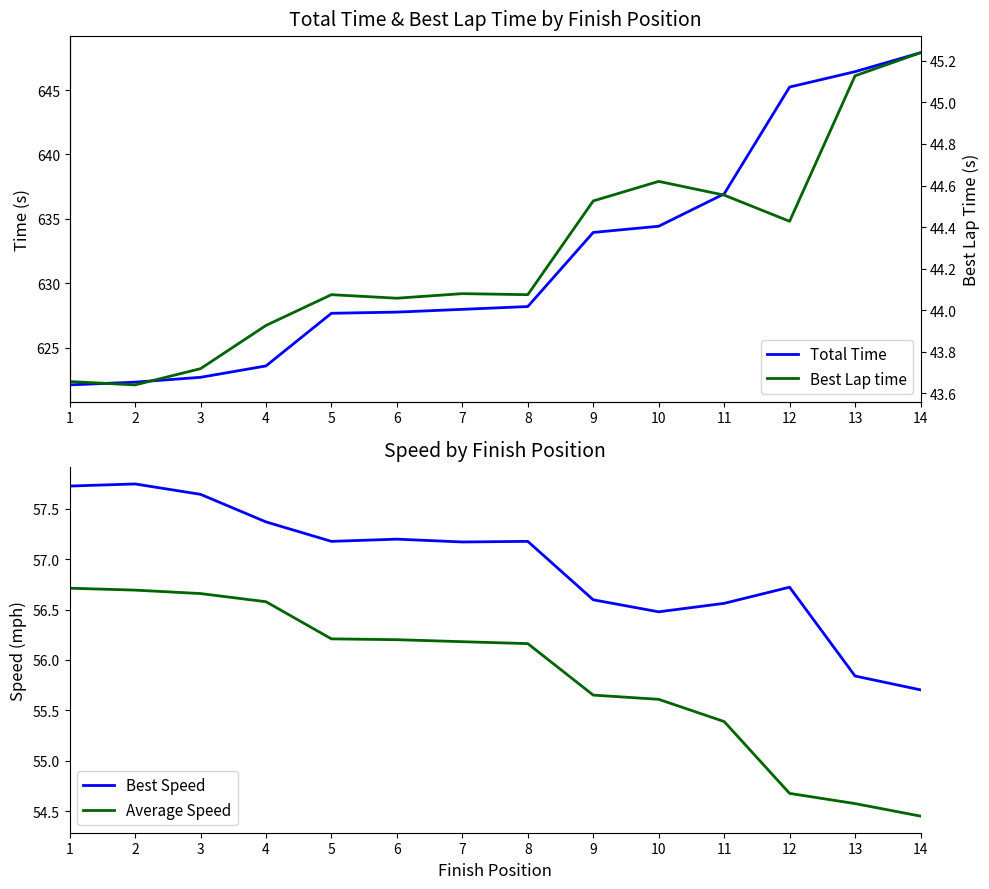

What is the total value across all series at 9?

790.7